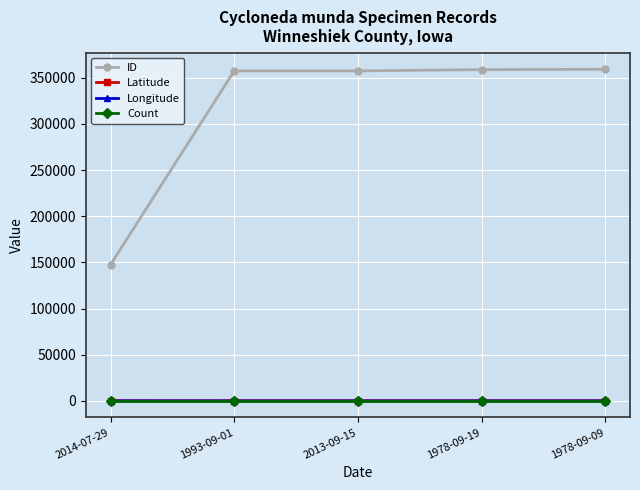

How many values in the Longitude series exceed -91?

1